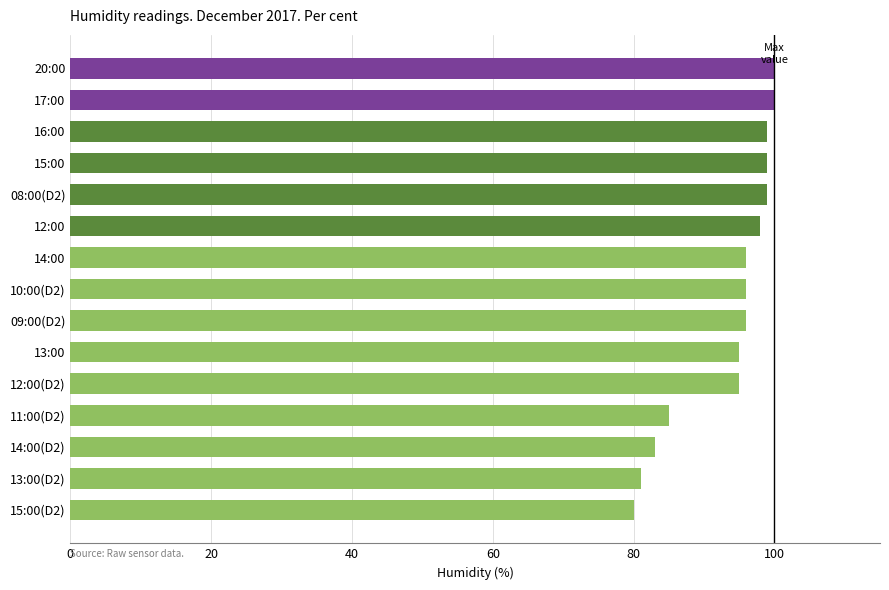

Are the bars grouped side by side (vs. stacked)?

No